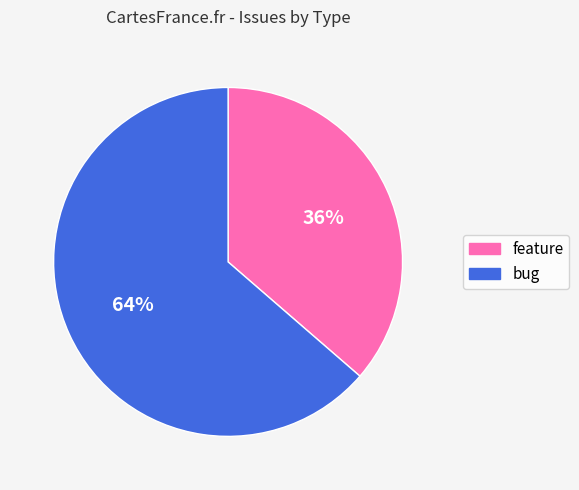

Combined, do bug and feature account for over 50%?

Yes